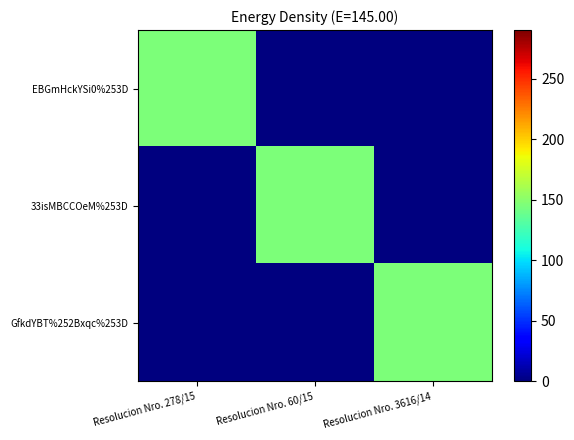

Rank the series by their maximum value, from highest to lowest.

EBGmHckYSi0%253D, 33isMBCCOeM%253D, GfkdYBT%252Bxqc%253D